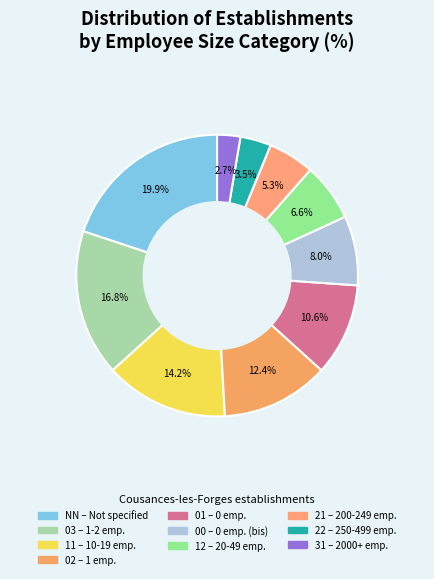

Do 01 and 02 together represent more than half of the pie?

No